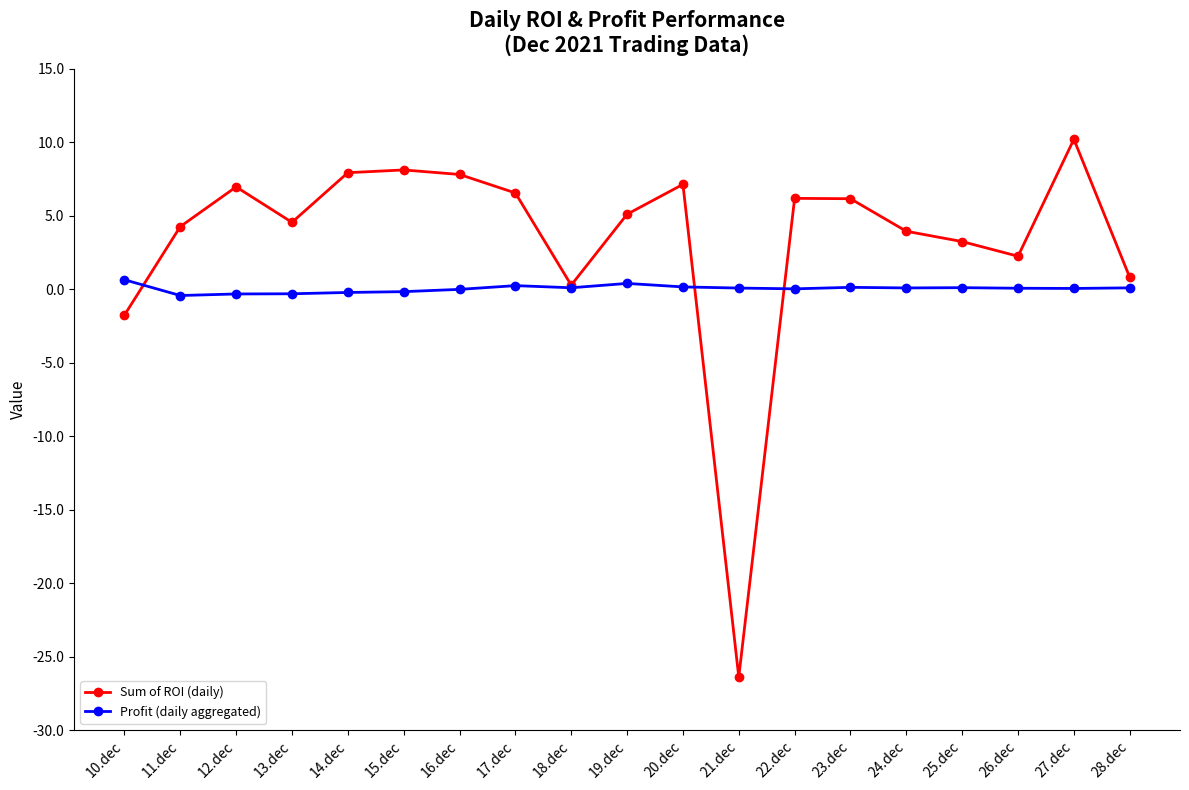

What is the total value across all series at 16.dec?

7.8